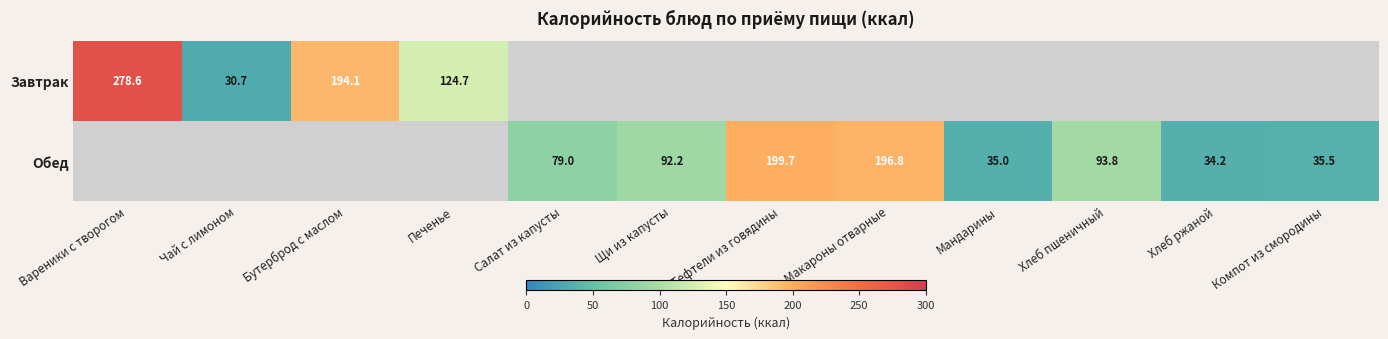

The Обед series shows 18.3 at Салат из капусты. True or false?

False